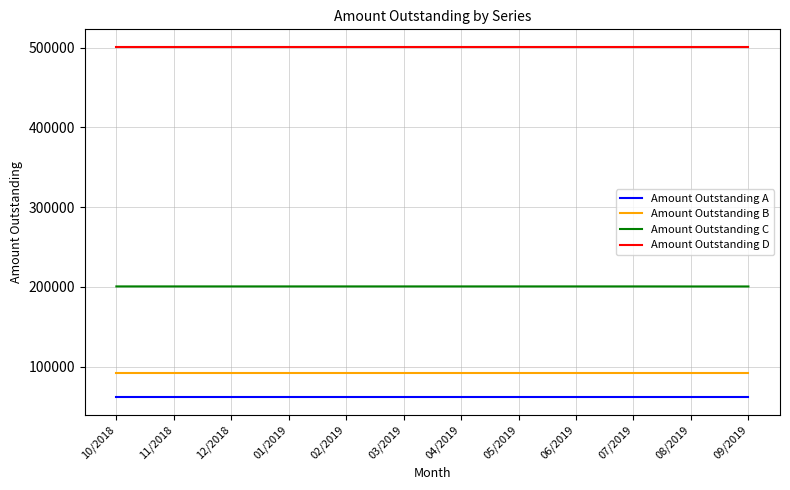

Which series has the largest total across all categories?

Amount Outstanding D